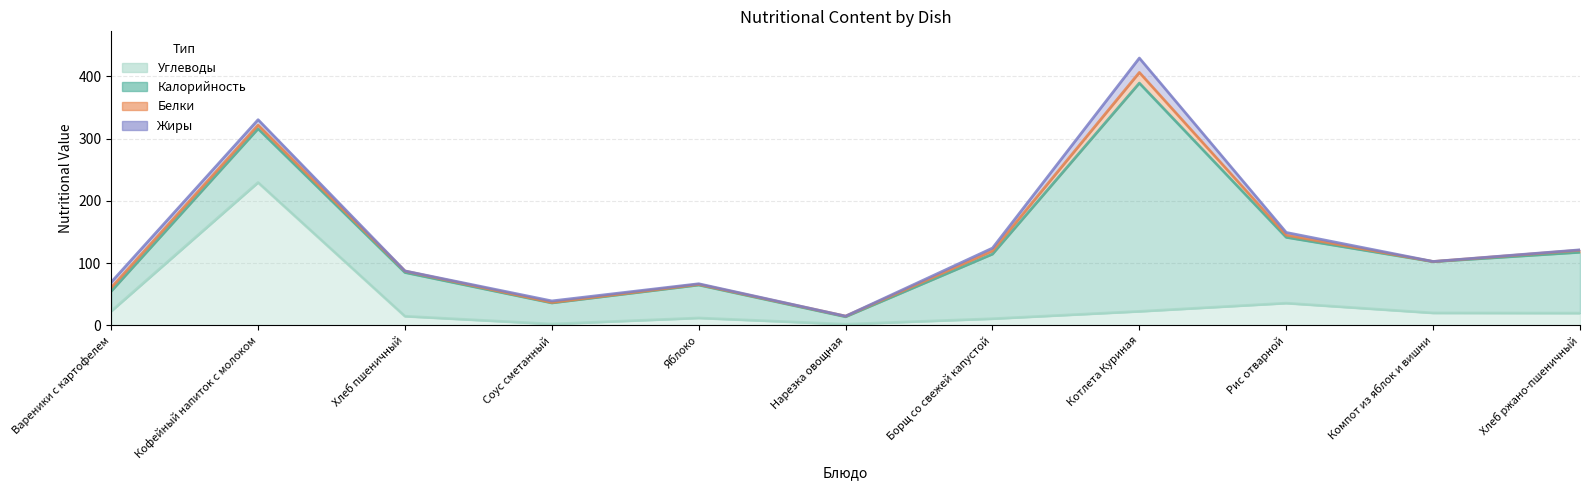

Which category has the highest value across all series?

Котлета Куриная